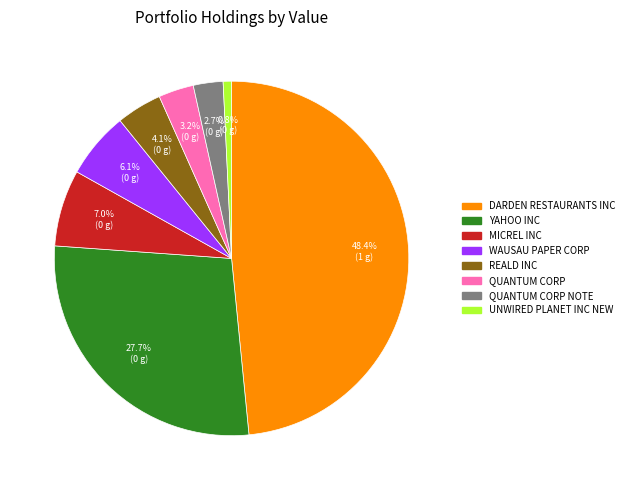

Approximately how many times larger is the value at QUANTUM CORP compared to MICREL INC?

0.5